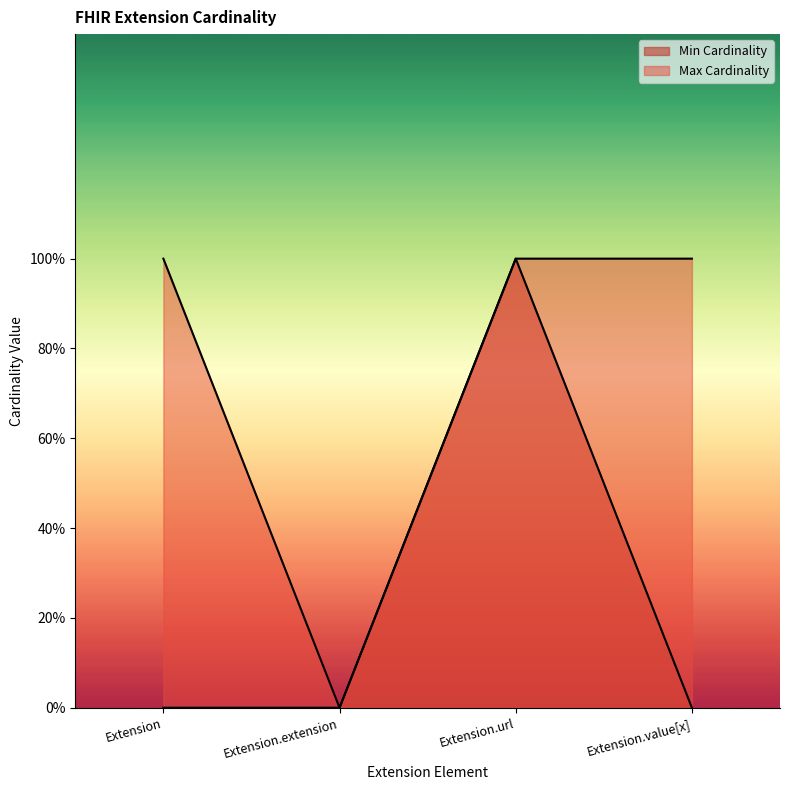

True or false: Min Cardinality has a value of 1 at Extension.url.

True